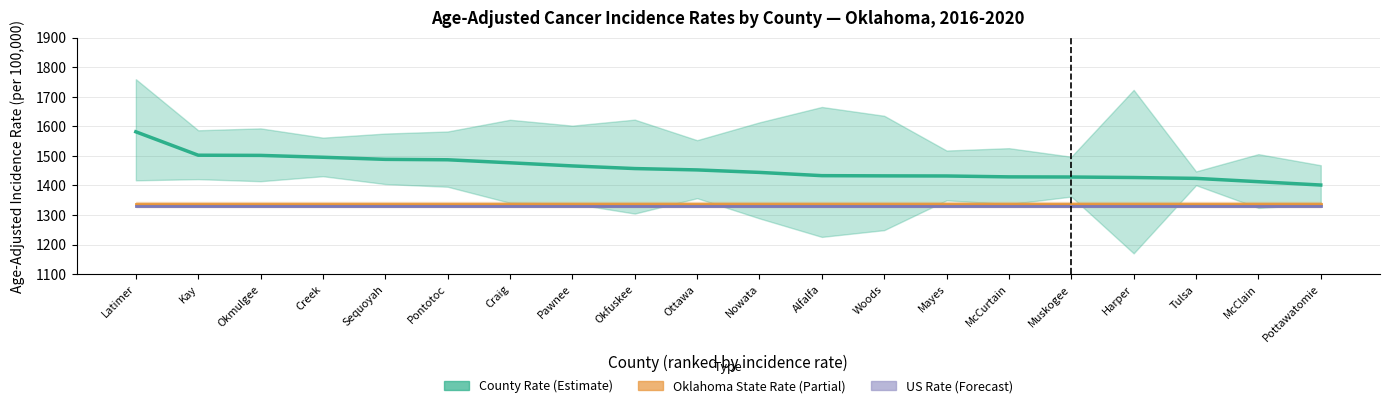

What is the label of the 20th point from the right?

Latimer